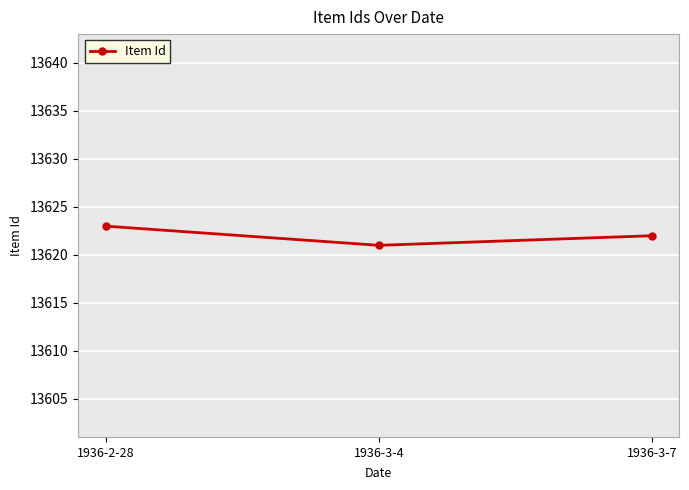

Reading left to right, transcribe all the data shown in this chart.

1936-2-28=13623	1936-3-4=13621	1936-3-7=13622